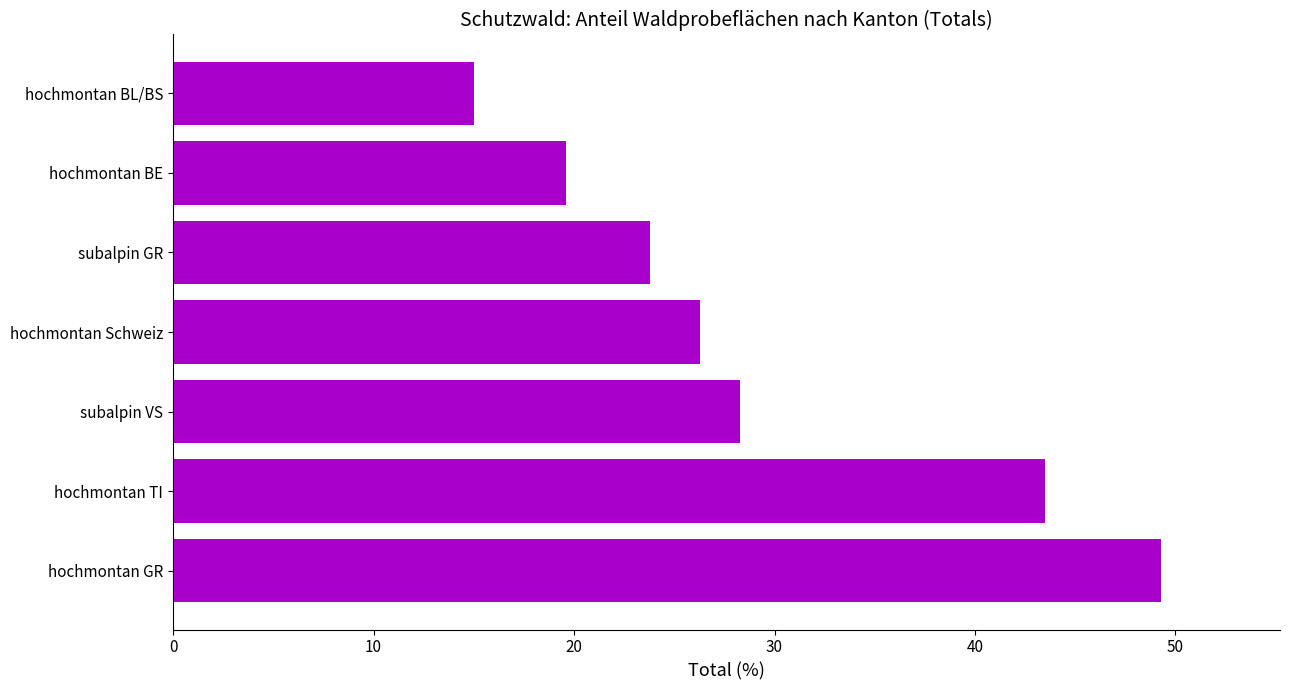

Between subalpin VS and hochmontan GR, which is larger?

hochmontan GR